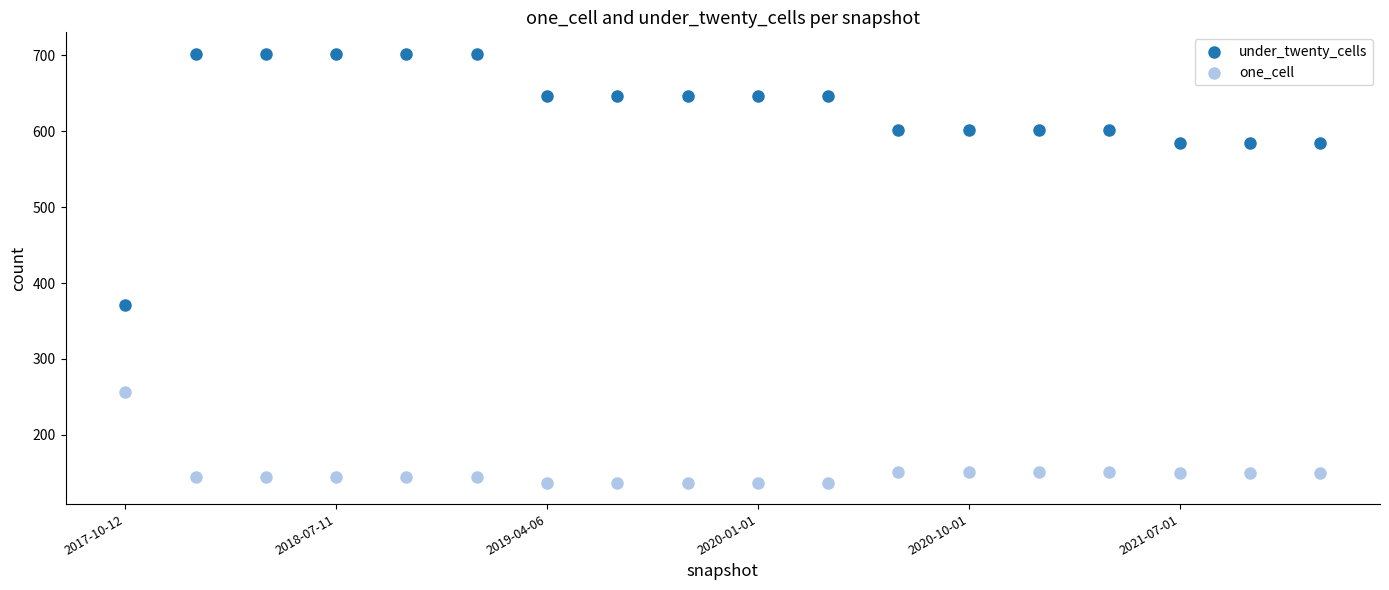

Across all series, what Y value is closest to 419?

371